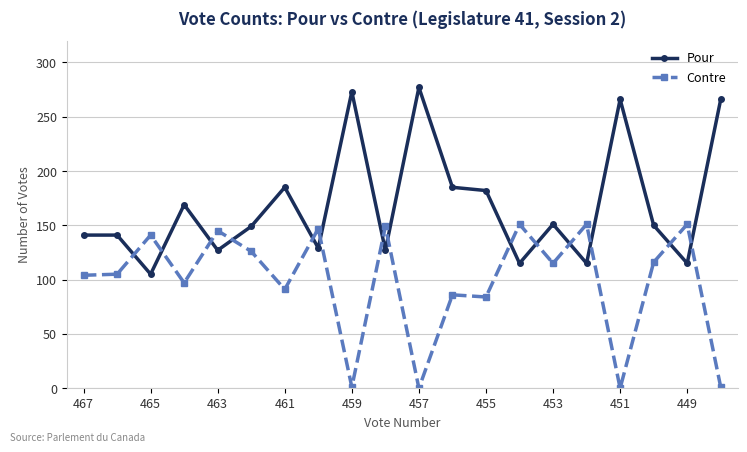

Which series has the largest total across all categories?

Pour